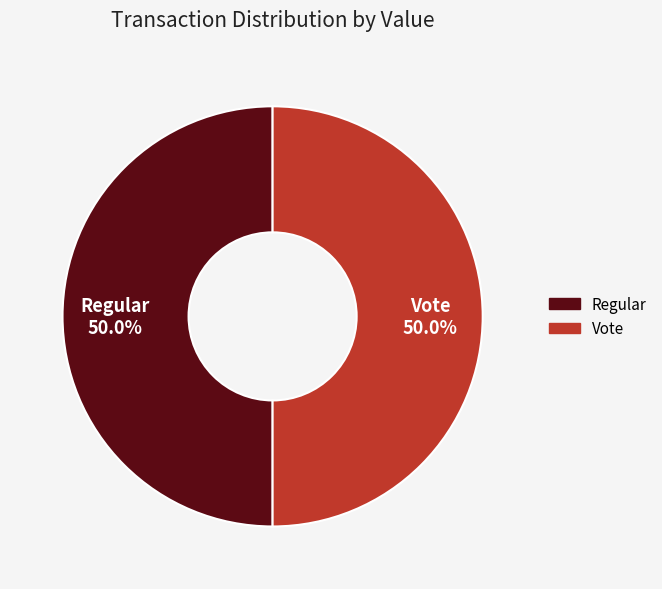

What is the ratio of the value at Vote to the value at Regular?

1.0